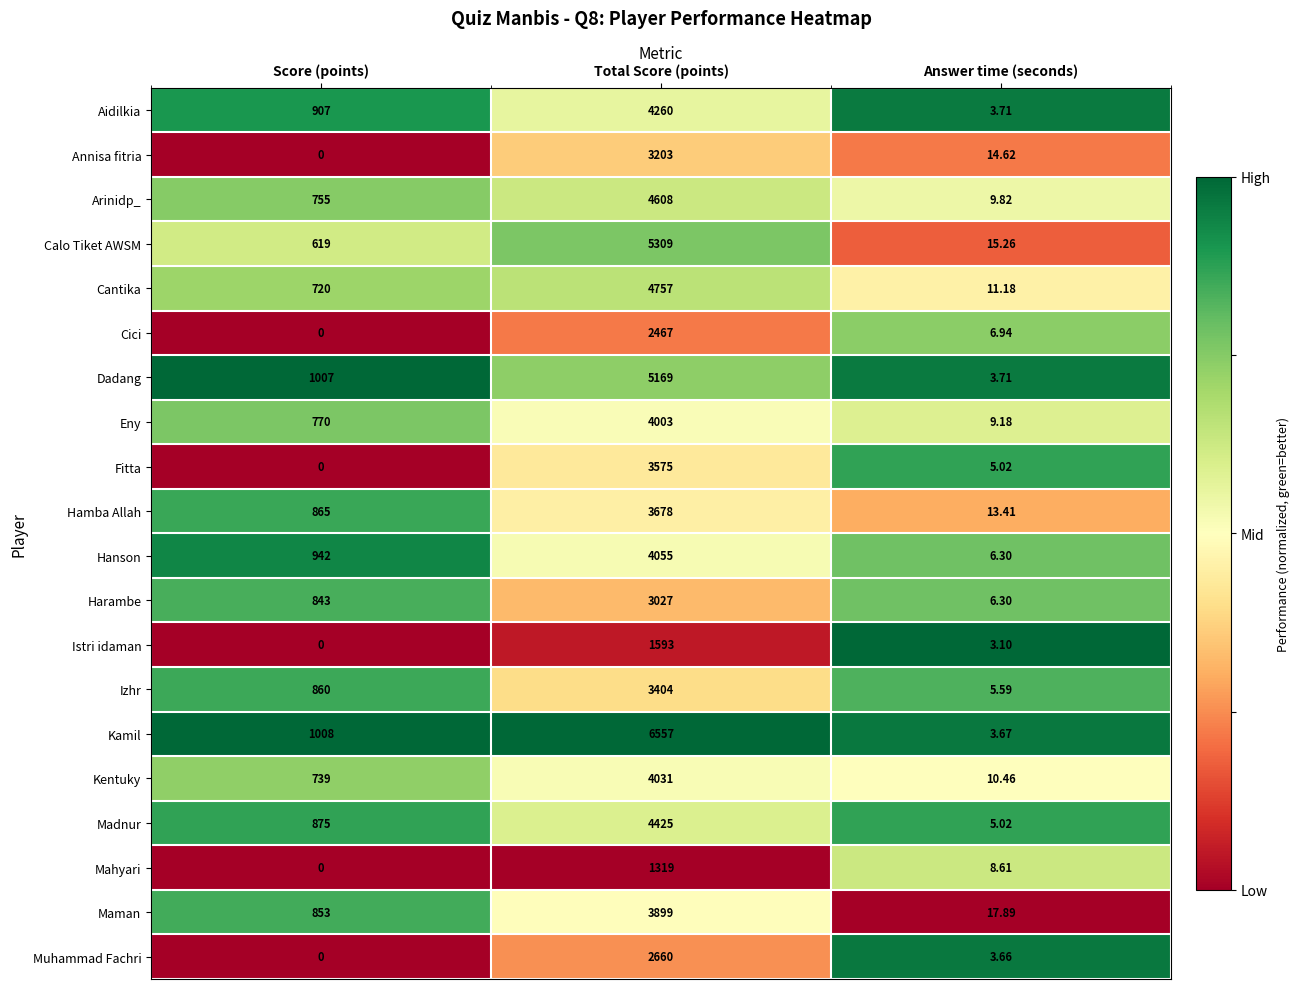

At which category is the sum across all series the highest?

Total Score (points)